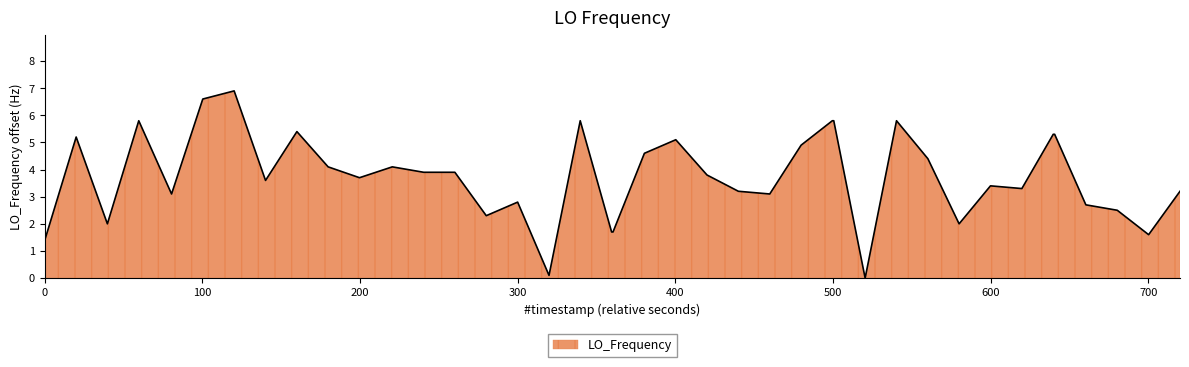

What is the difference between the maximum and minimum values?

6.9